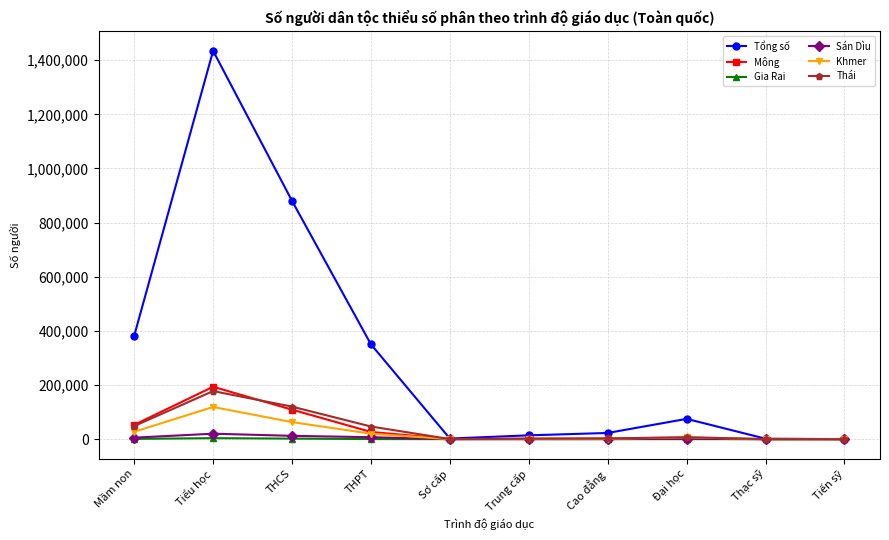

Which series has the largest total across all categories?

Tổng số